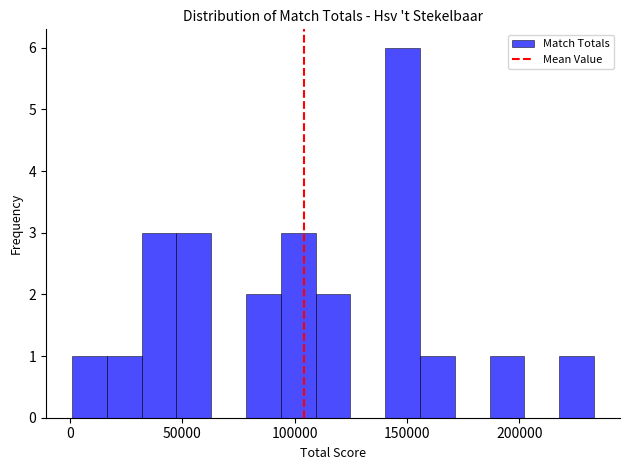

Around what value on the x-axis is the tallest bar? Give the approximate position of its centre, as read against the axis.

150000